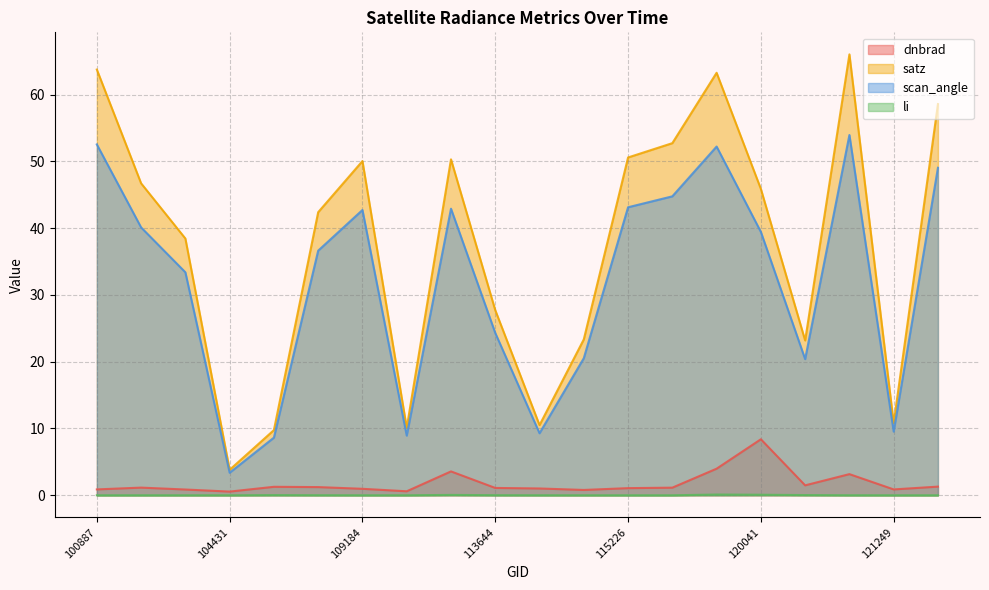

What is the difference between the maximum and second lowest values in the dnbrad series?

7.8